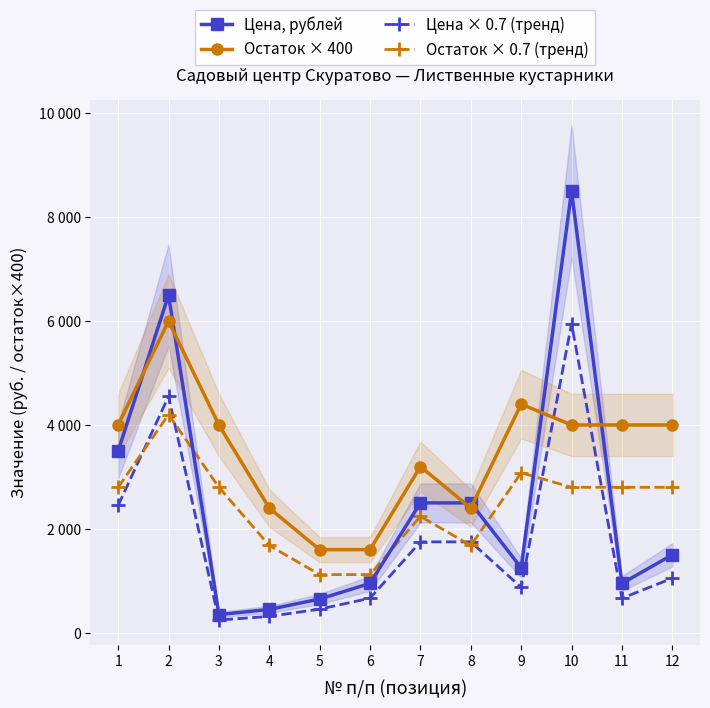

At which label does Остаток × 400 reach its minimum?

5